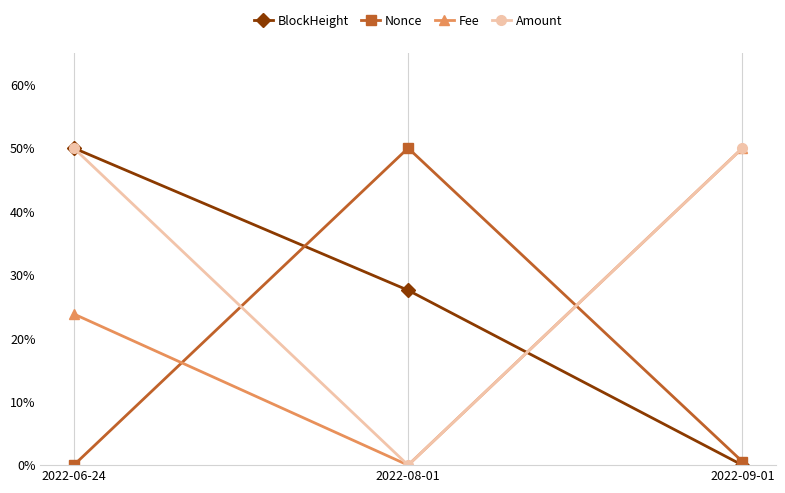

What are all the series names shown in the legend?

BlockHeight, Nonce, Fee, Amount